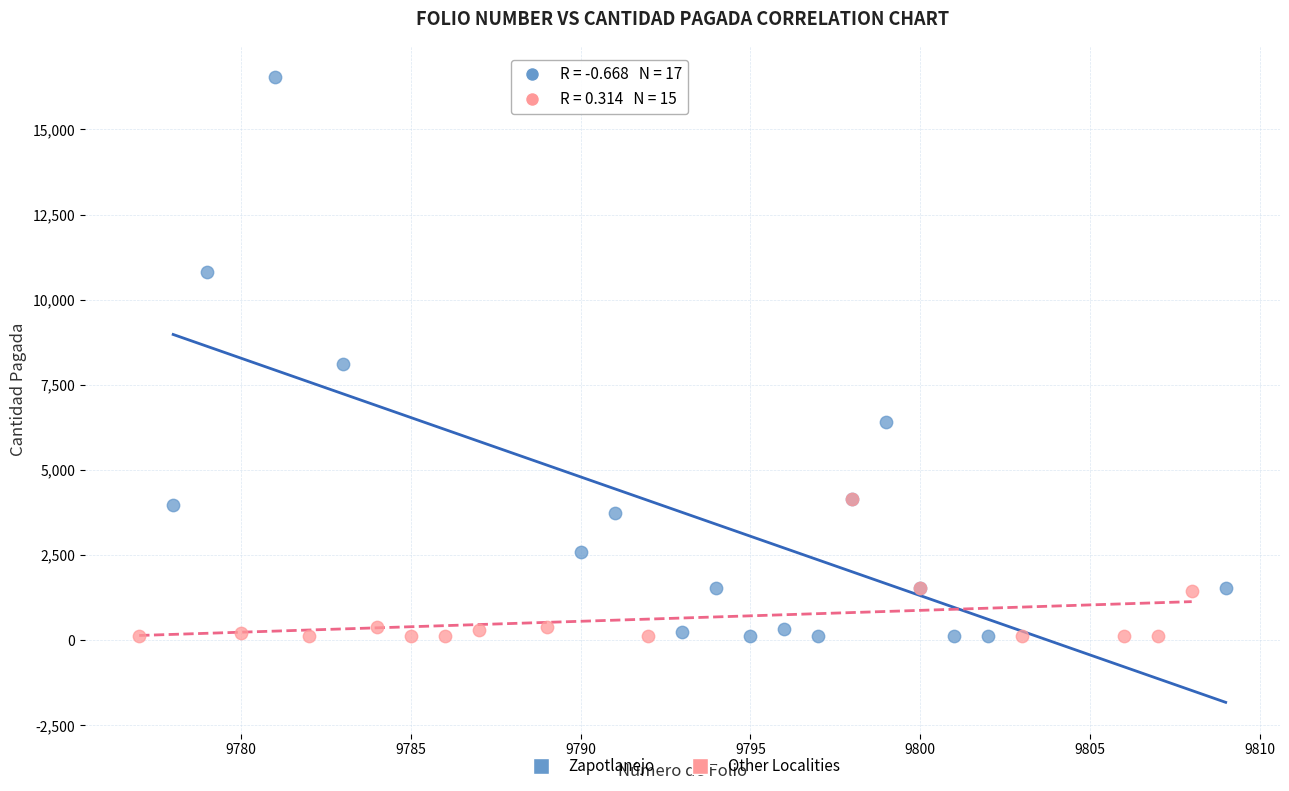

Which series contains the highest Y value?

Zapotlanejo